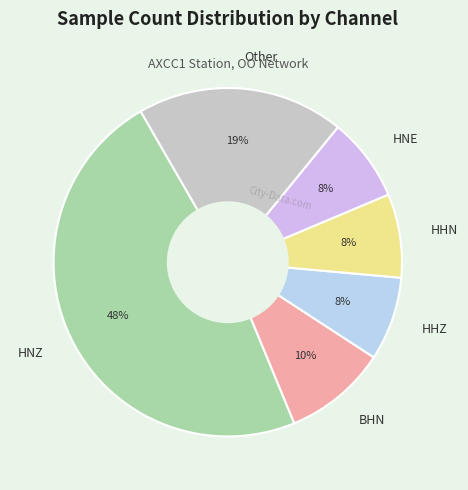

Count the number of slices in the pie.

6